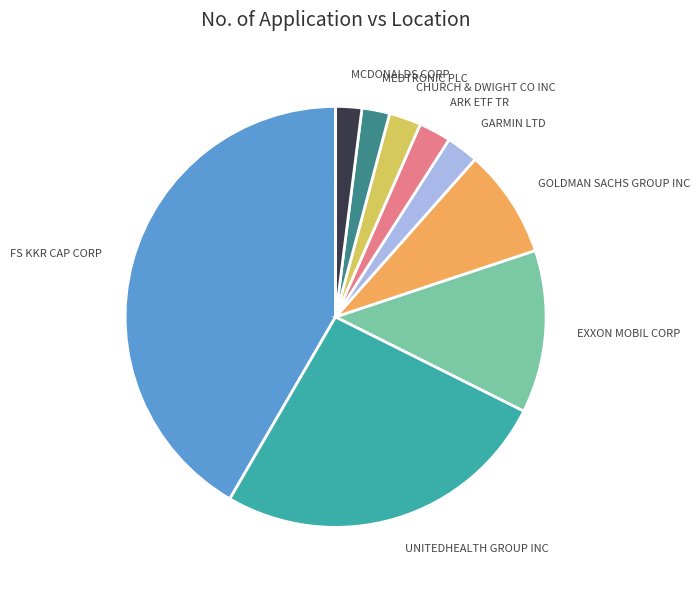

What is the ratio of the value at EXXON MOBIL CORP to the value at MEDTRONIC PLC?

5.9